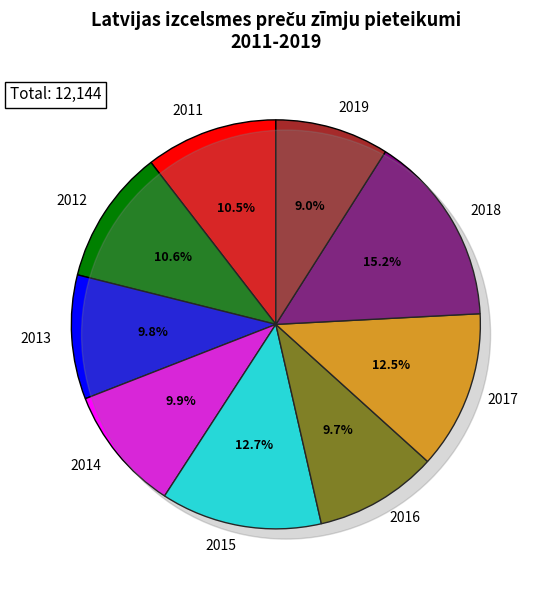

What is the ratio of the value at 2016 to the value at 2014?

1.0